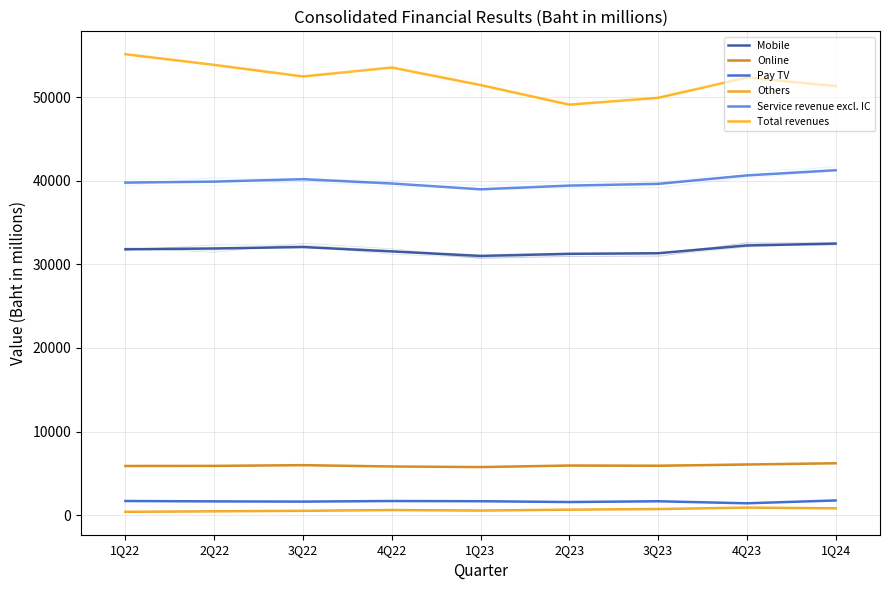

What is the label of the 1st point from the left?

1Q22